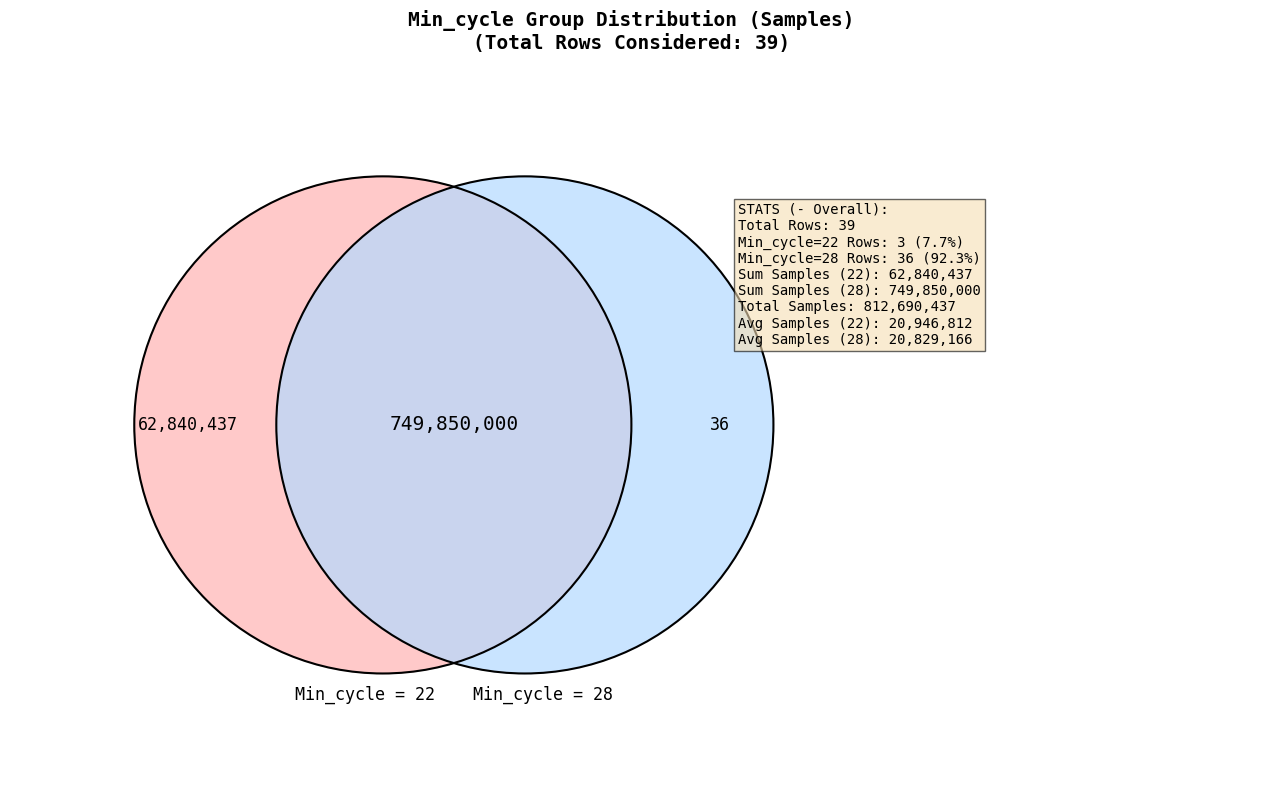

Rank the categories by value from lowest to highest.

Min_cycle_28, Min_cycle_22